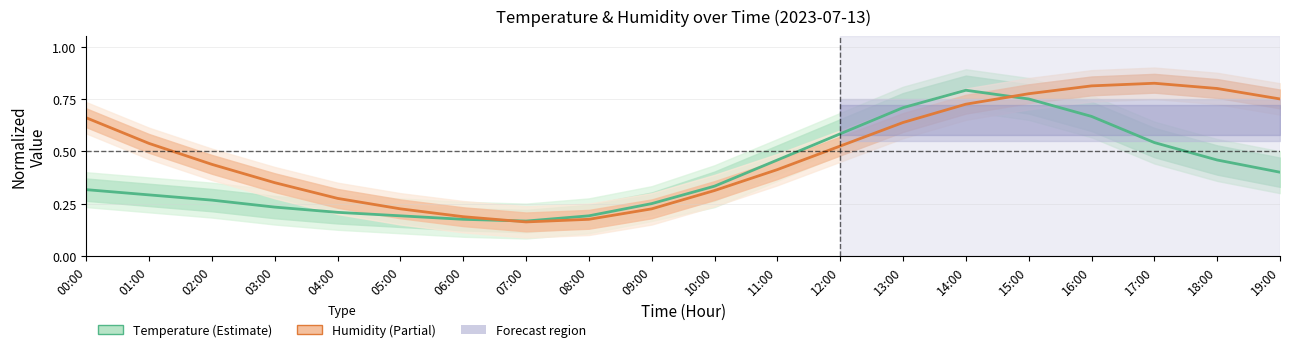

Where is Humidity nearest to the value 0?

07:00